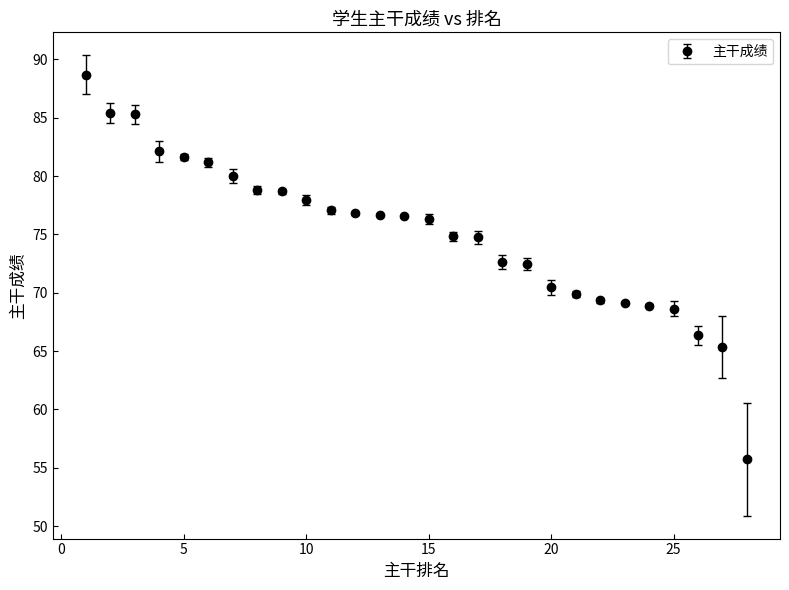

What is the average value?

75.1